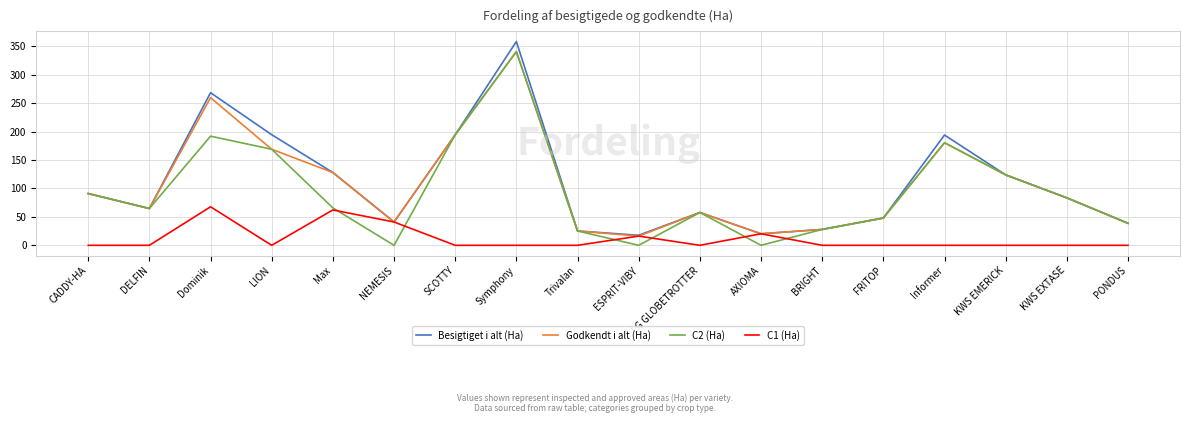

Is the value of C1 (Ha) at NEMESIS greater than the value of Besigtiget i alt (Ha) at Dominik?

No